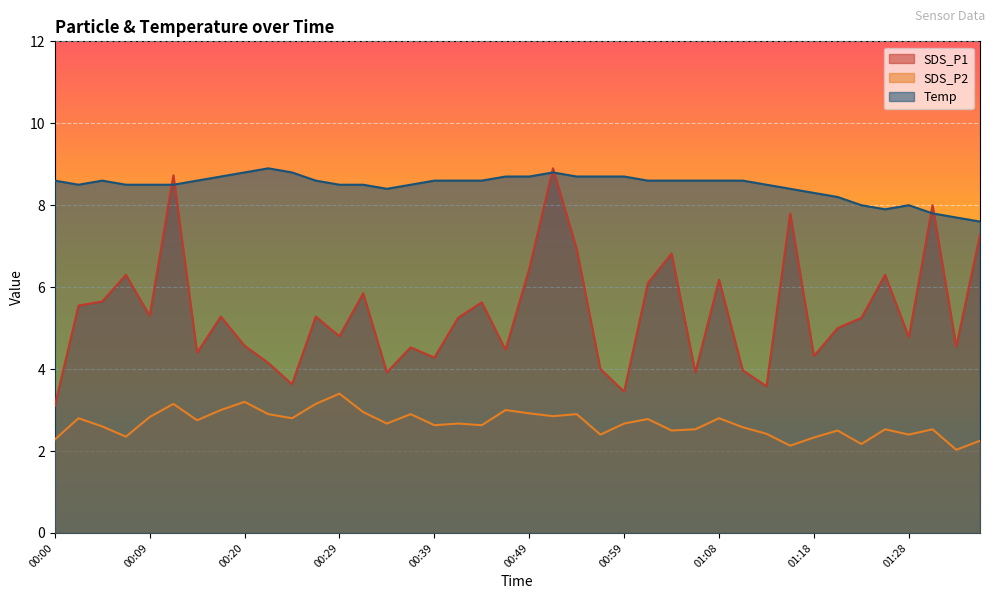

What is the value of the SDS_P1 point at the 31st from the left?

3.6